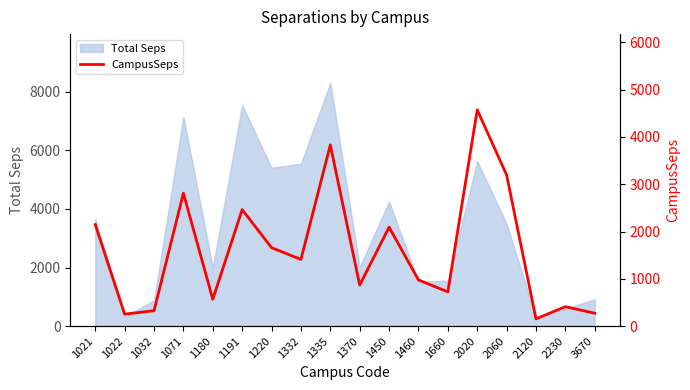

Where does the data first go above 1410?

1021